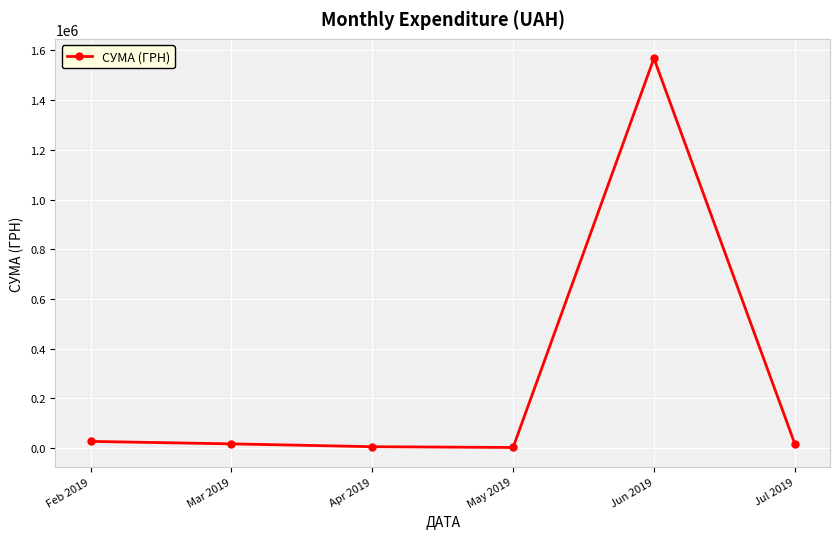

What is the value of the 4th point from the left?

2140.5